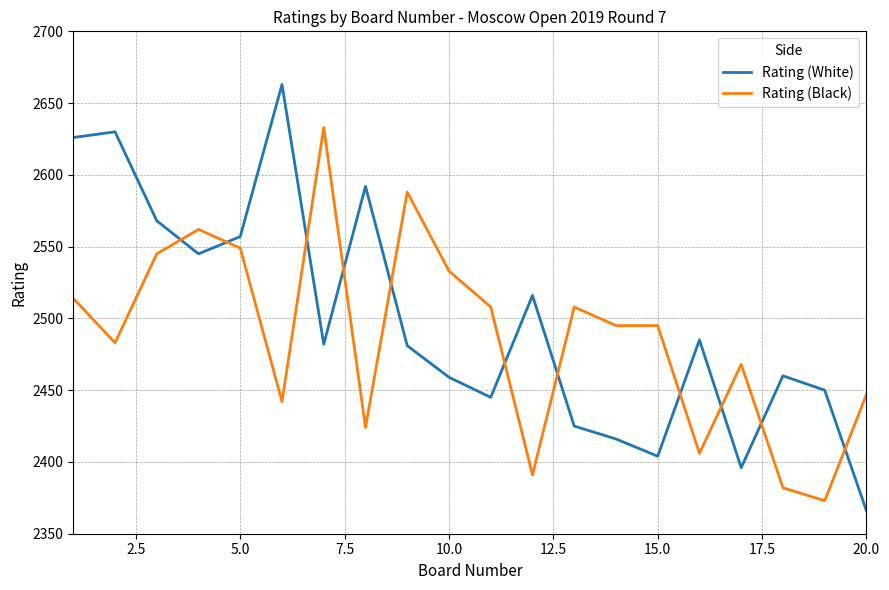

Which series ends up on top after the final intersection of Rating (Black) and Rating (White)?

Rating (Black)